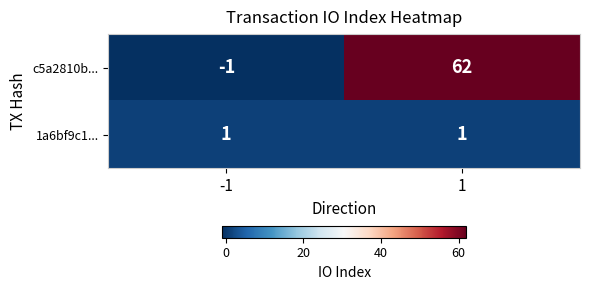

What is the sum of the c5a2810b... values at -1 and 1?

61